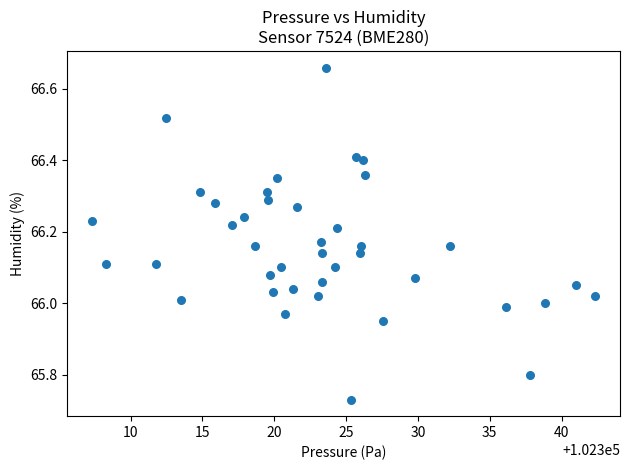

What is the range of X values (max minus min)?

35.0